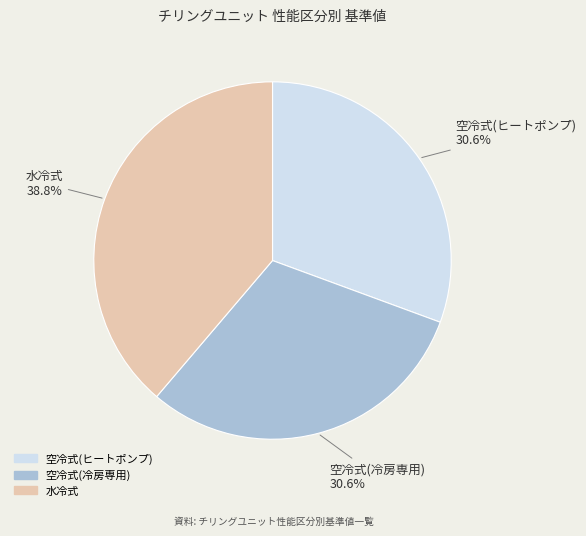

Does 水冷式 account for over 50% of the chart?

No